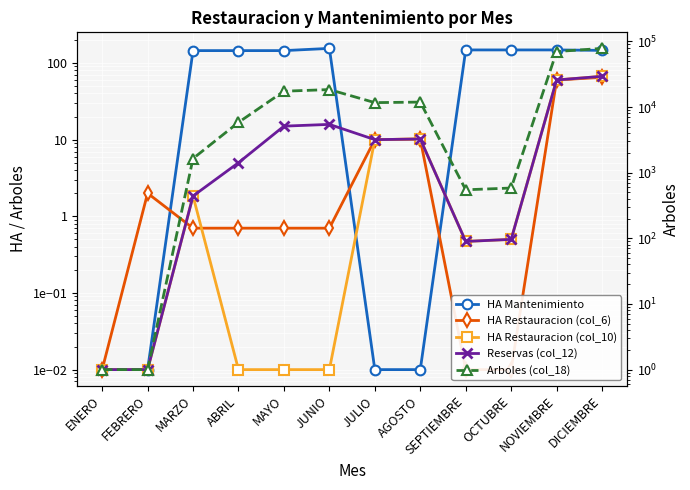

How many values in the HA Mantenimiento series exceed 145?

5